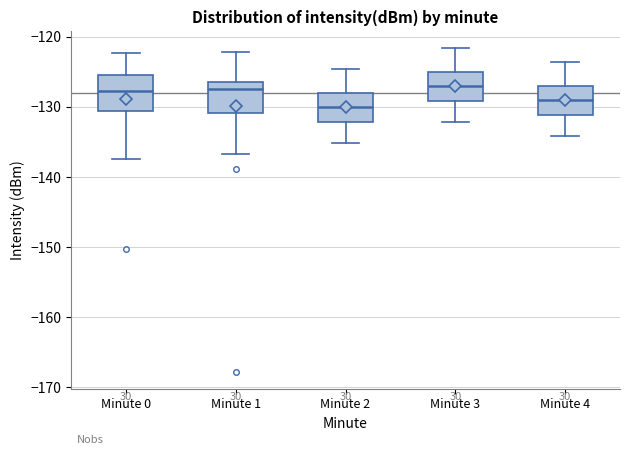

Where does the upper whisker of the box for Minute 2 end on the y-axis? The values are not printed on the chart, so give them approximately, as read against the axis.

-125